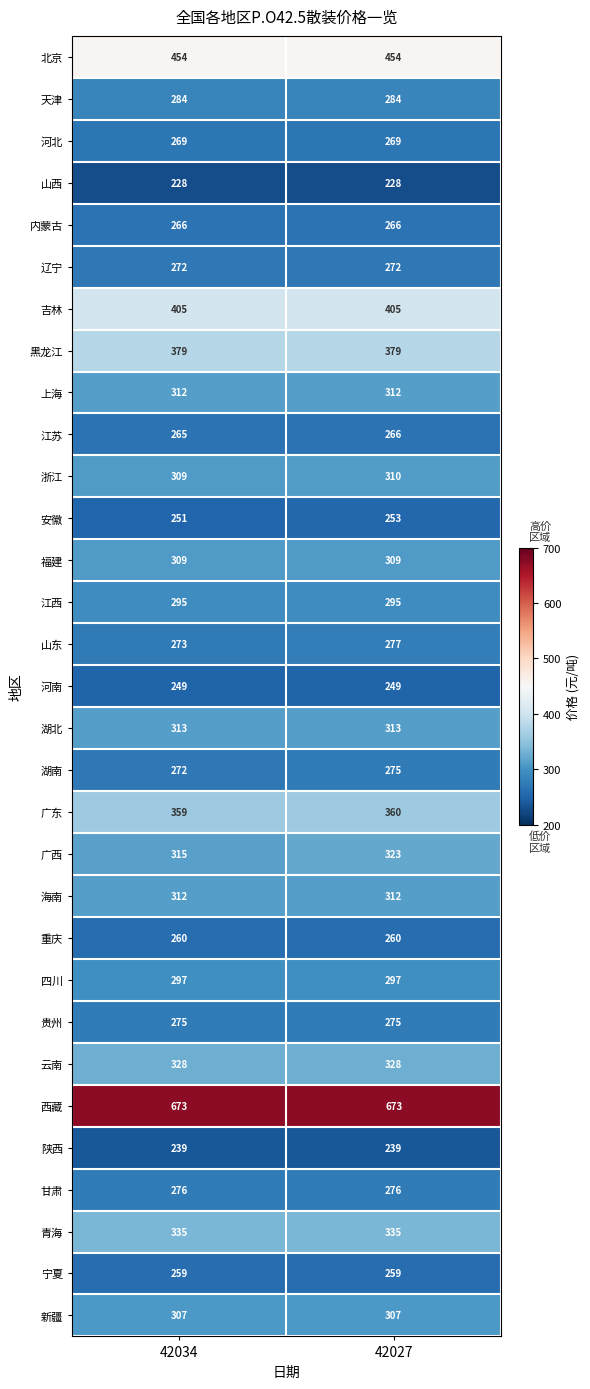

At which label does 广西 reach its minimum?

42034